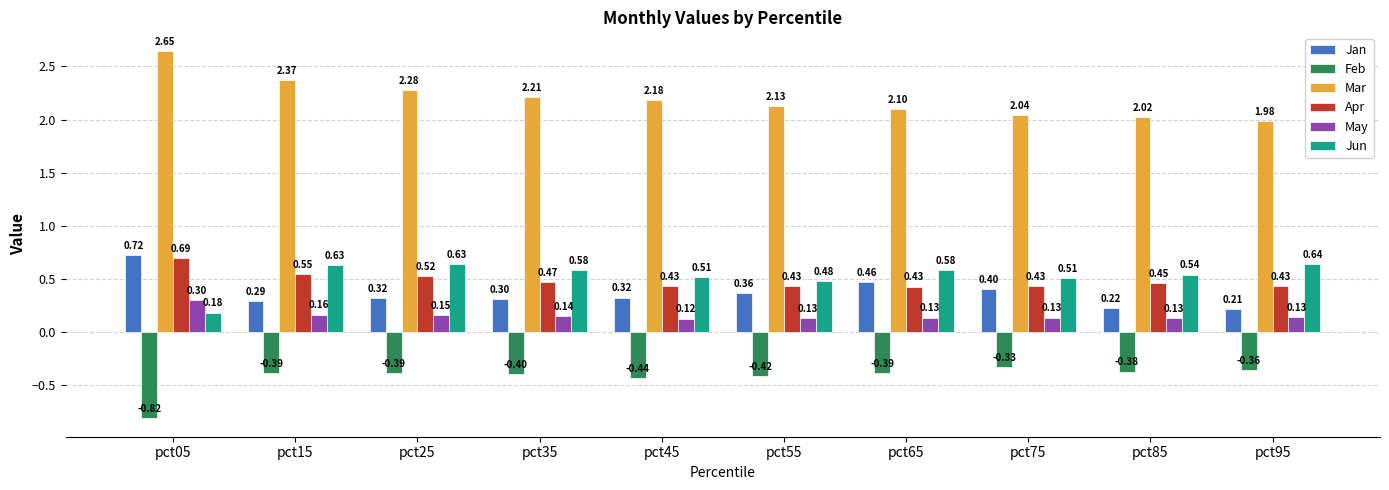

At pct65, list the series in order from smallest to largest.

Feb, May, Apr, Jan, Jun, Mar